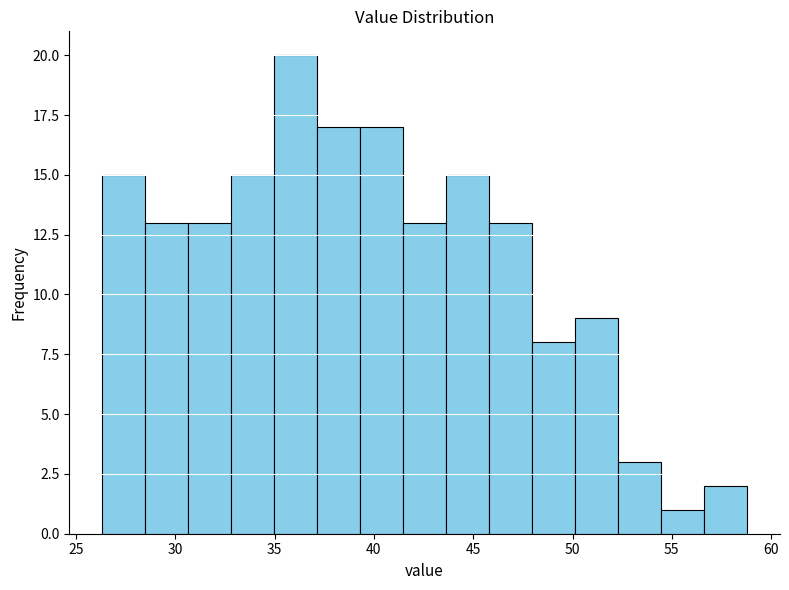

Reading left to right, transcribe this chart: for each bar, give the range it covers on the x-axis and its height. Neither the bar edges nor the heights are printed on the chart, so give them approximately, as read against the axes.

26.5 to 28.5: 15
28.5 to 30.5: 13
30.5 to 33.0: 13
33.0 to 35.0: 15
35.0 to 37.0: 20
37.0 to 39.5: 17
39.5 to 41.5: 17
41.5 to 43.5: 13
43.5 to 46.0: 15
46.0 to 48.0: 13
48.0 to 50.0: 8
50.0 to 52.5: 9
52.5 to 54.5: 3
54.5 to 56.5: 1
56.5 to 59.0: 2